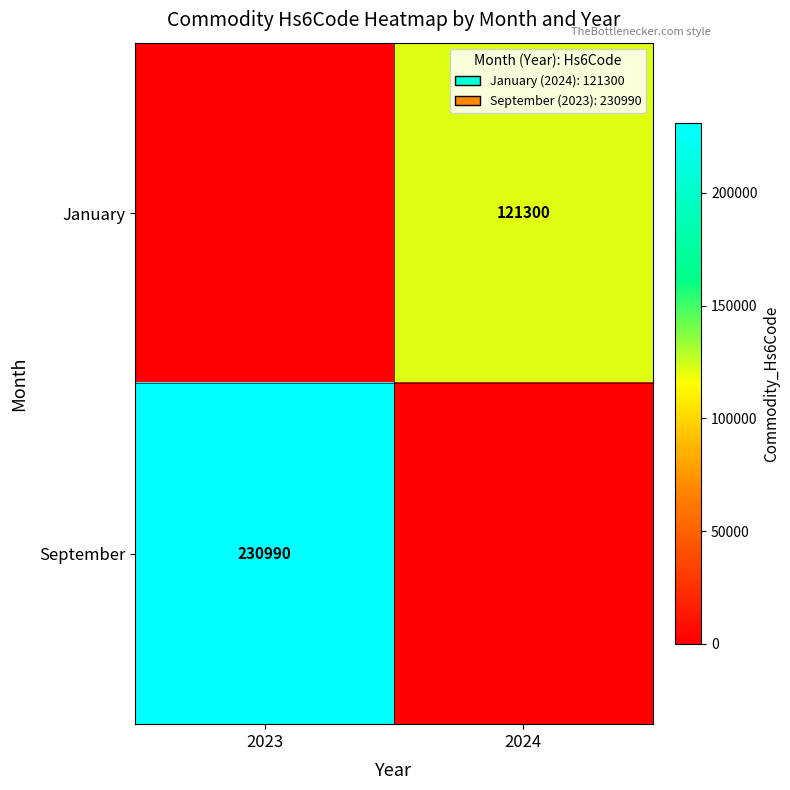

Is it true that January equals 121300 at 2024?

True